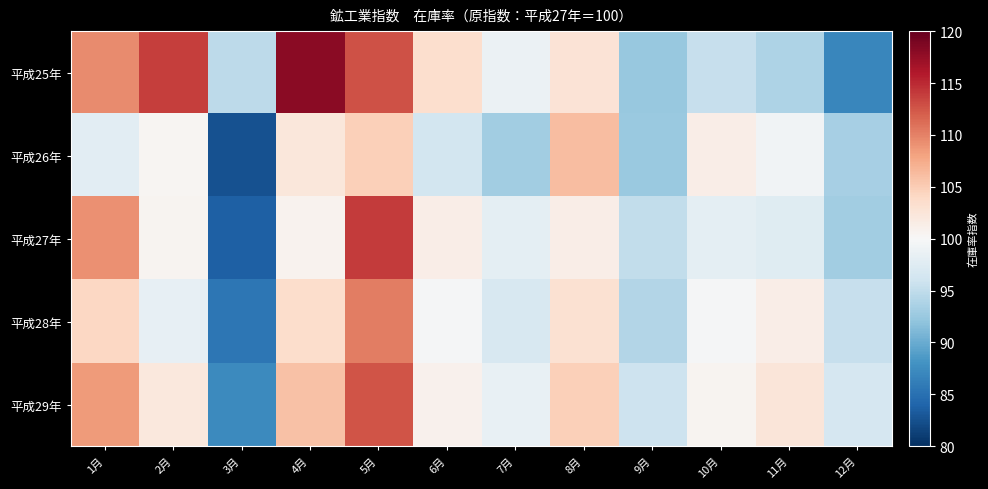

What is the difference between the highest and lowest values at 12月?

9.7